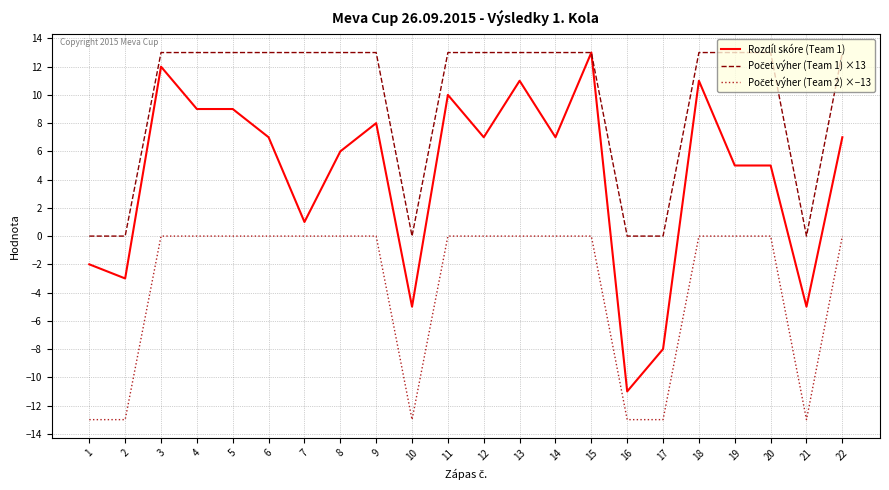

At which category does Rozdíl skóre (Team 1) reach its first local peak?

3